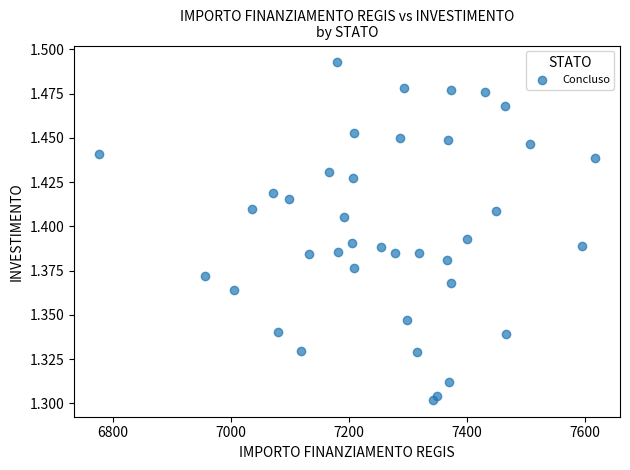

What is the range of X values (max minus min)?

839.8